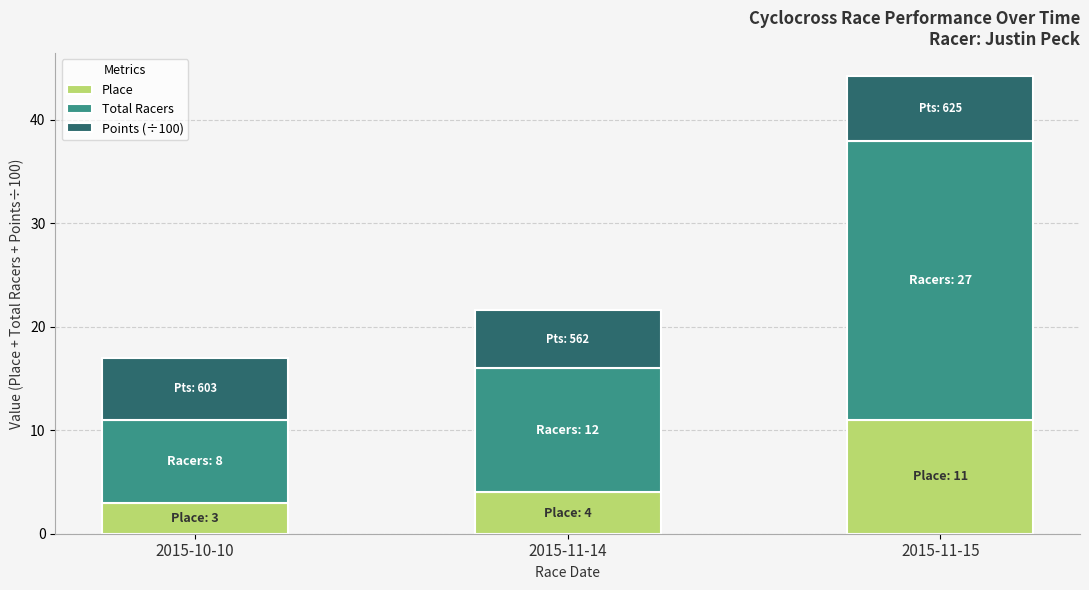

What are all the series names shown in the legend?

Place, Total Racers, Points (÷100)